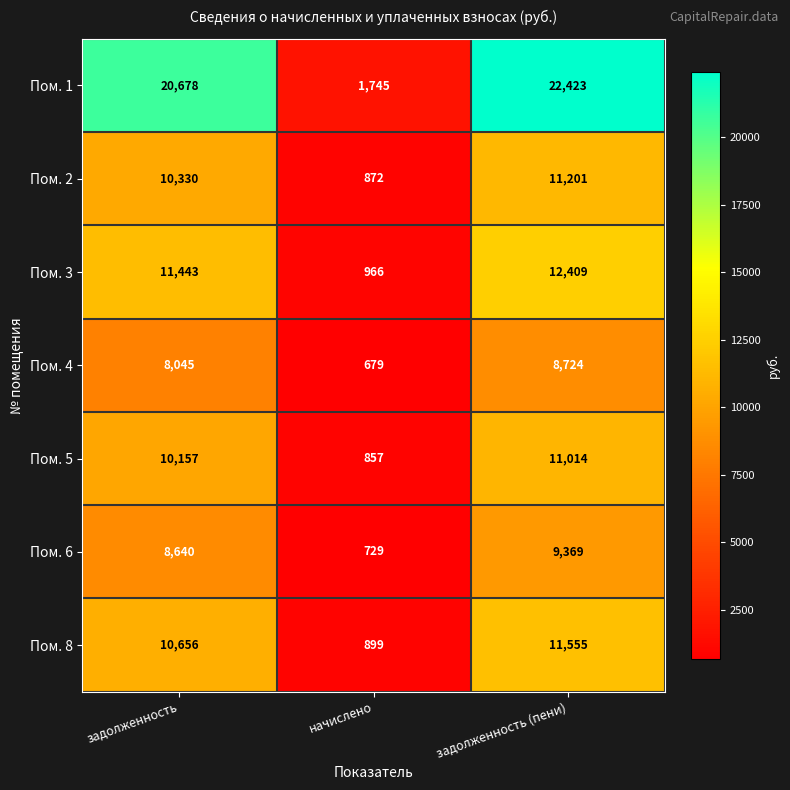

What is the spread (max minus min) of values at задолженность?

12633